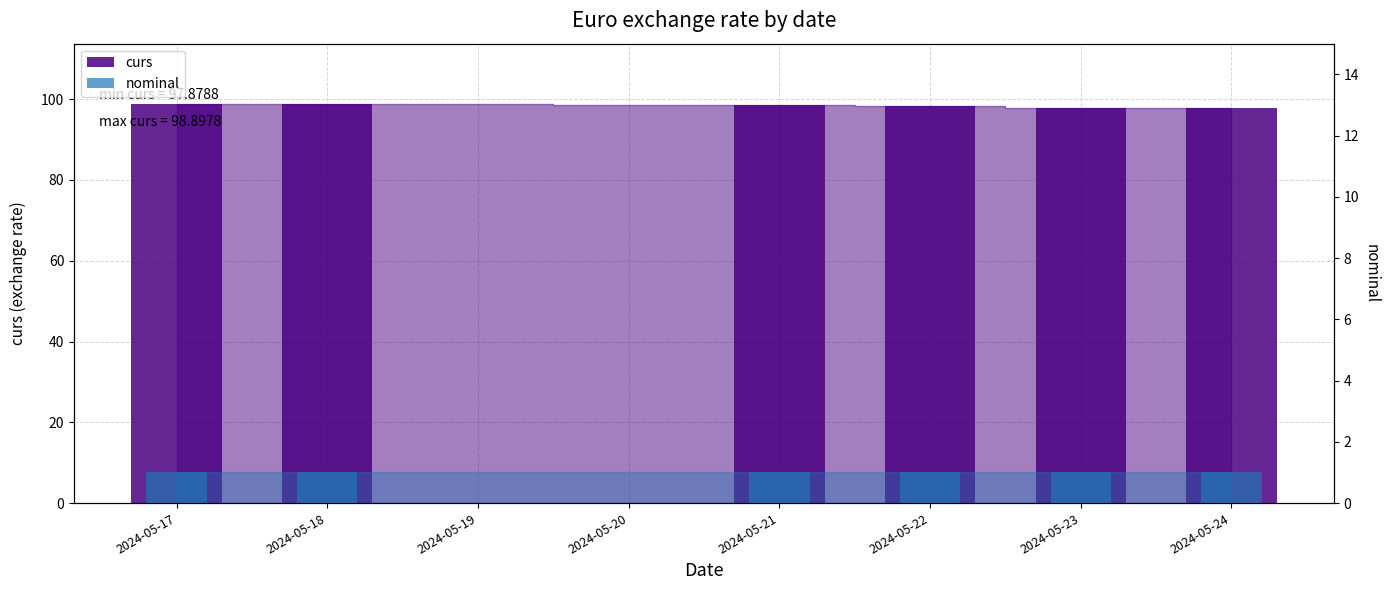

List the series in order of their overall mean, highest first.

curs, nominal